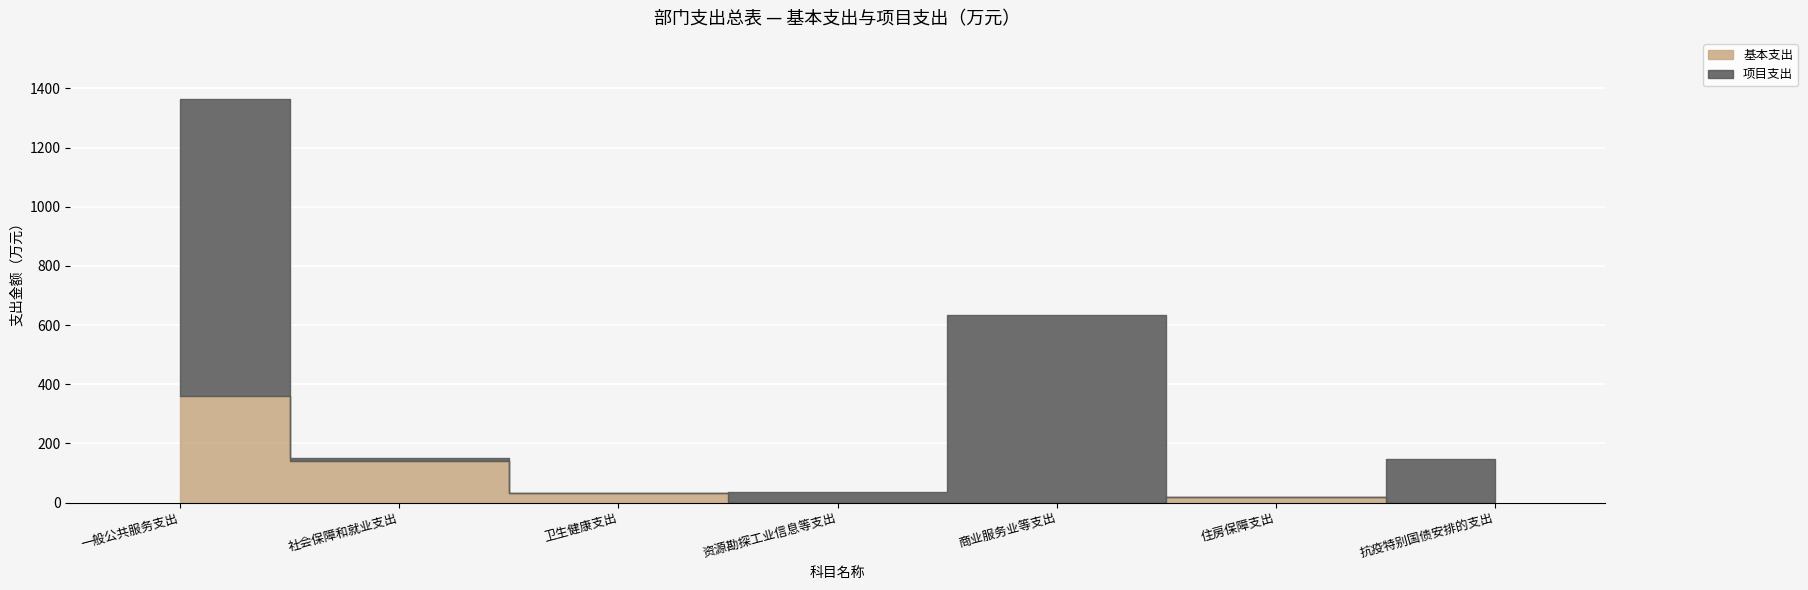

Rank the series at 商业服务业等支出 from highest to lowest value.

项目支出, 基本支出